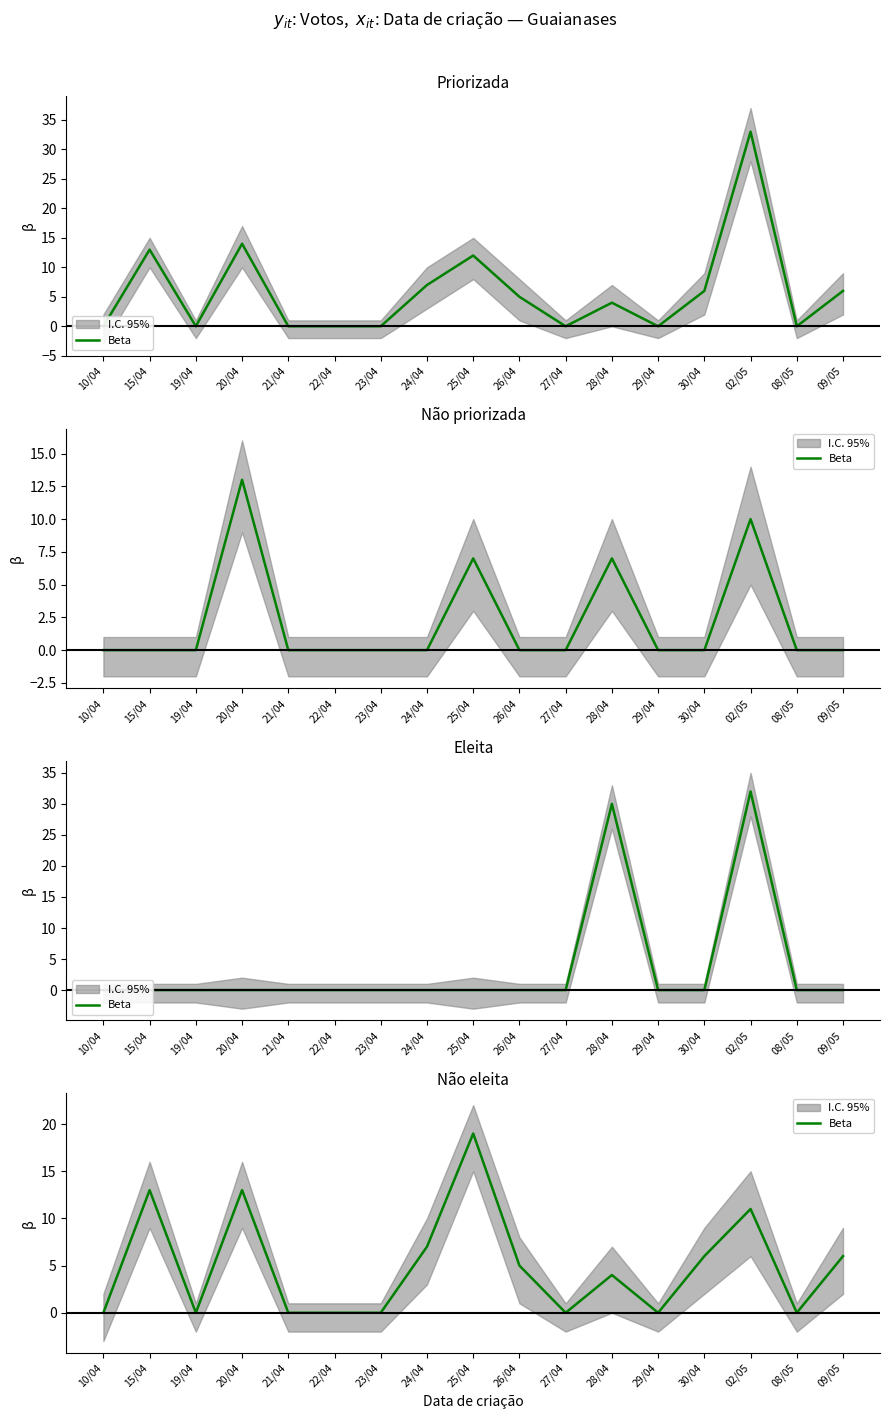

What is the change in value from 25/04 to 29/04?

-19